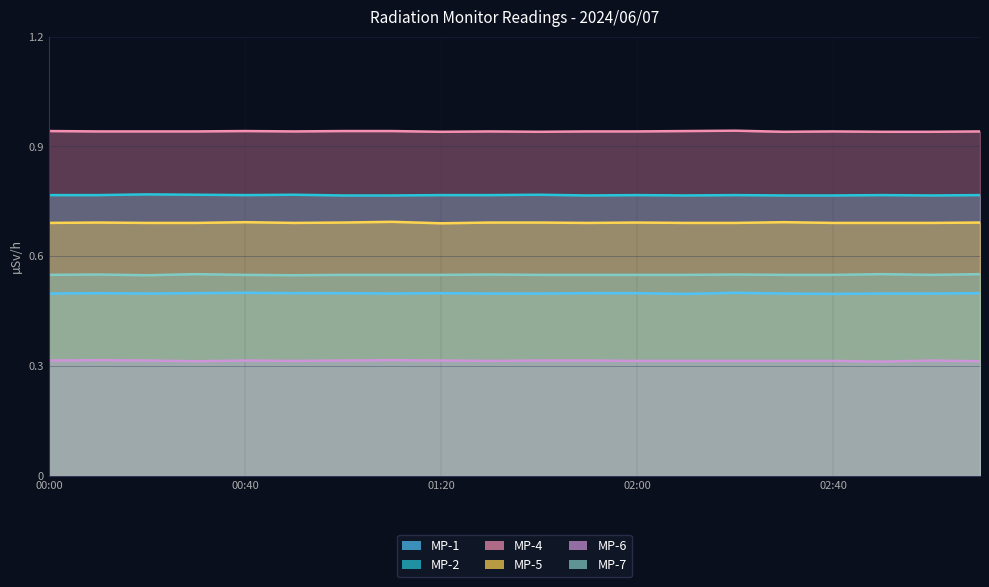

List the labels in order of MP-1 value, largest first.

00:40, 02:20, 00:10, 00:30, 00:50, 01:00, 01:20, 01:50, 02:00, 03:10, 00:00, 00:20, 01:10, 01:30, 01:40, 02:30, 02:50, 03:00, 02:10, 02:40